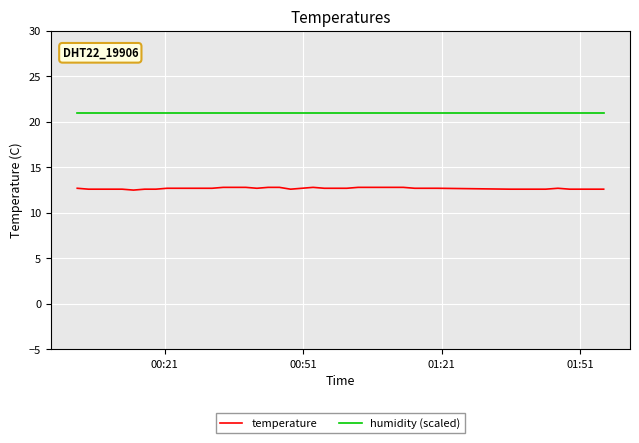

Which series has the largest total across all categories?

humidity (scaled)